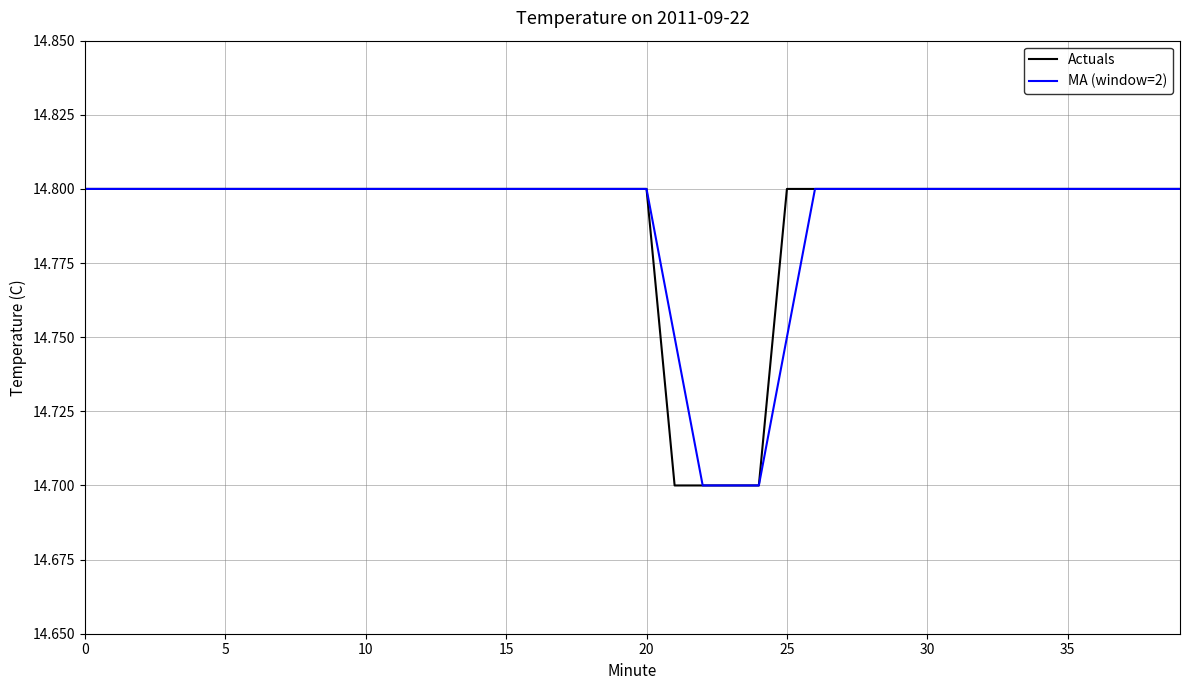

What is the minimum value for MA (window=2)?

14.7